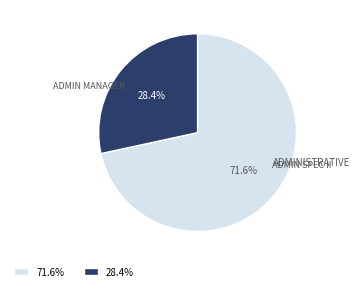

Is there any slice that represents more than half of the pie?

Yes